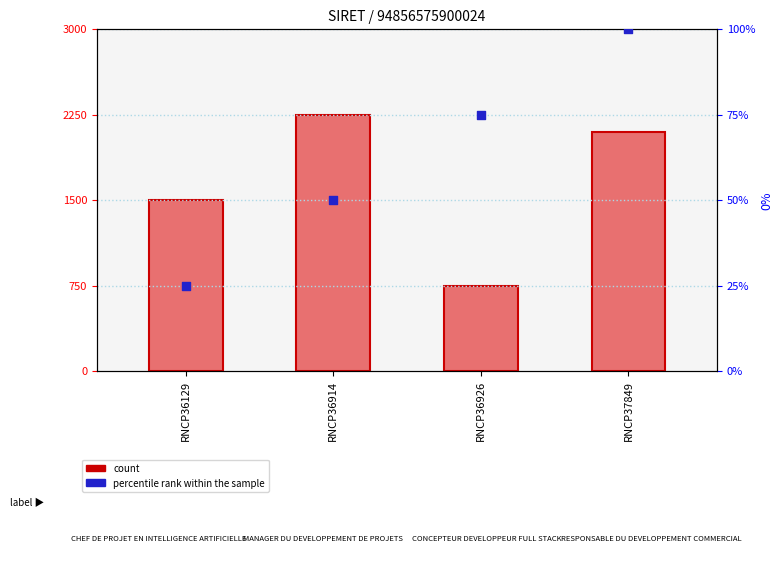

Which series has the largest total across all categories?

count